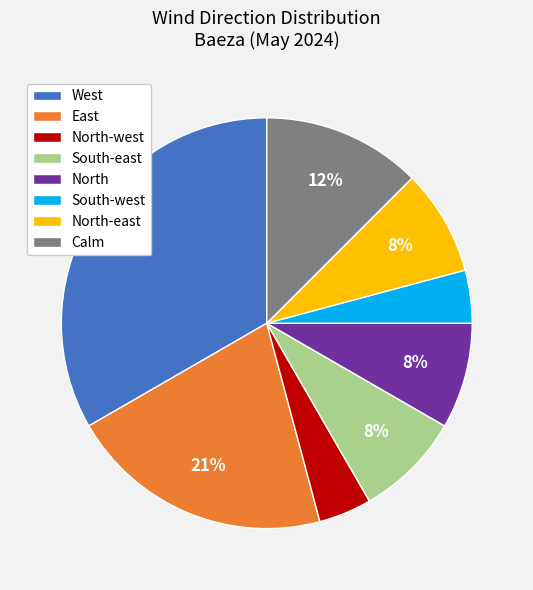

Does North-east account for over 50% of the chart?

No